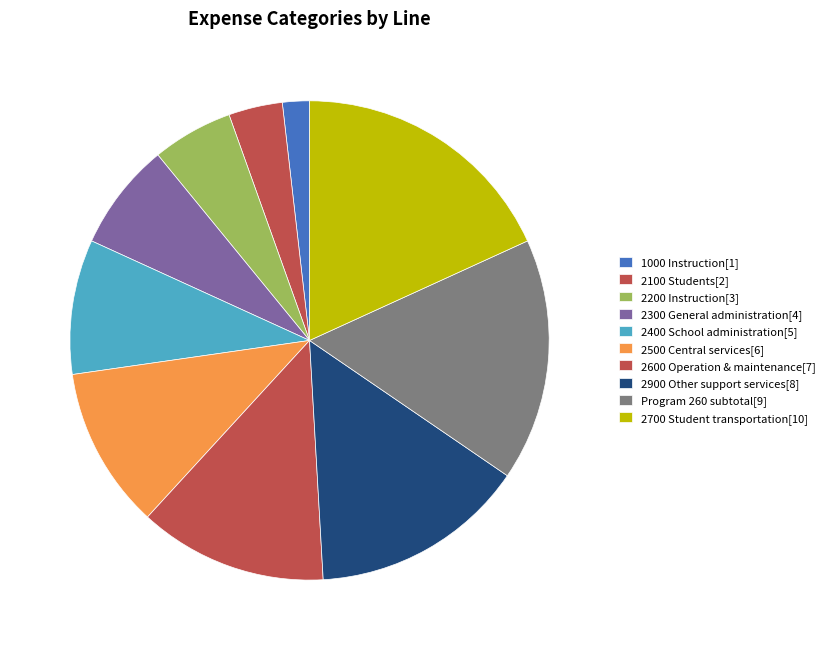

Rank the categories by value from highest to lowest.

2700 Student transportation, Program 260 subtotal, 2900 Other support services, 2600 Operation & maintenance, 2500 Central services, 2400 School administration, 2300 General administration, 2200 Instruction, 2100 Students, 1000 Instruction